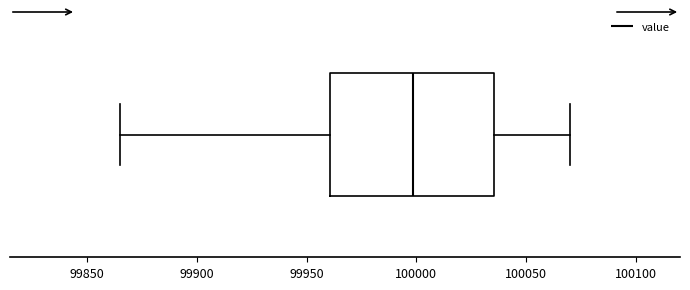

Transcribe this box plot: give where the median line is, the range the box spans, and where the two whiskers end, as read against the x-axis. The values are not printed on the chart, so give them approximately, as read against the axis.

median 100000, box 99960 to 100035, whiskers 99865 to 100070